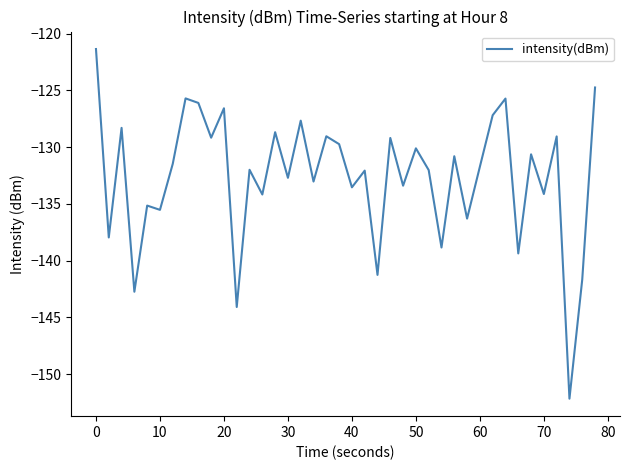

What is the smallest value displayed?

-152.2